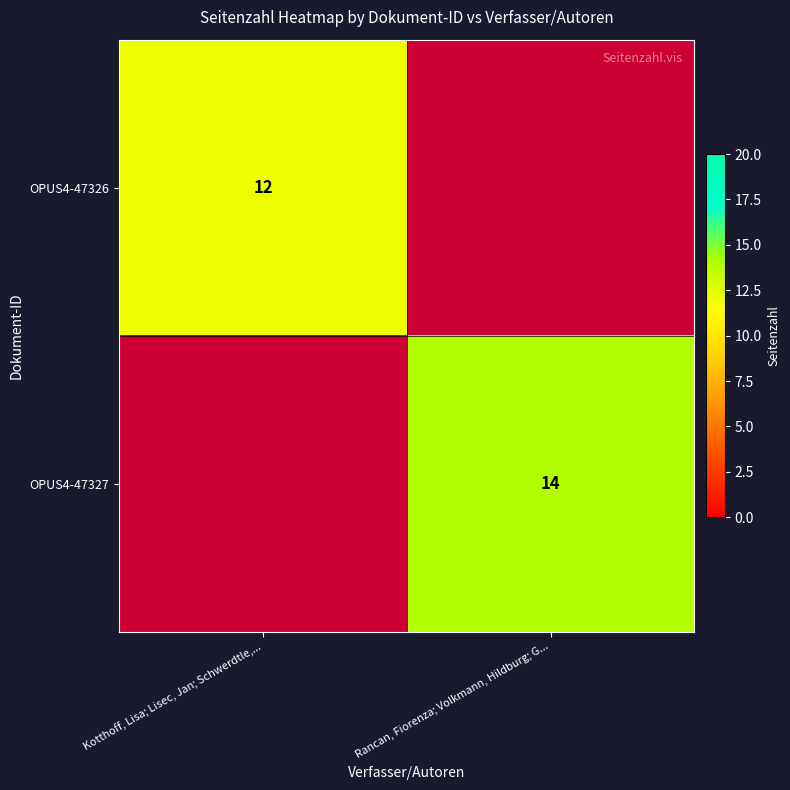

True or false: OPUS4-47326 has a value of 20 at Kotthoff, Lisa; Lisec, Jan; Schwerdtle,....

False